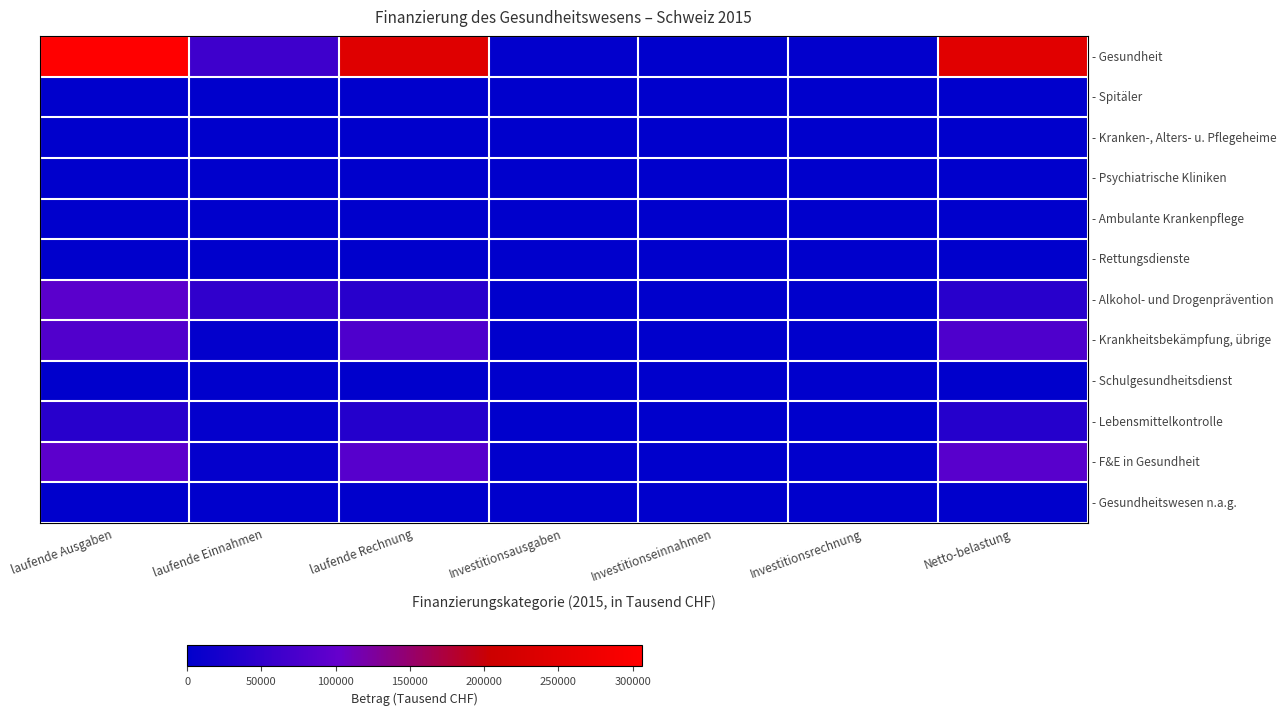

Reading left to right, what are all the values shown in this chart?

- Gesundheit: laufende Ausgaben=306388.9	laufende Einnahmen=62820.3	laufende Rechnung=243568.5	Investitionsausgaben=2536.9	Investitionseinnahmen=31.0	Investitionsrechnung=2505.9	Netto-belastung=246074.4
- Spitäler: laufende Ausgaben=0.0	laufende Einnahmen=0.0	laufende Rechnung=0.0	Investitionsausgaben=0.0	Investitionseinnahmen=0.0	Investitionsrechnung=0.0	Netto-belastung=0.0
- Kranken-, Alters- u. Pflegeheime: laufende Ausgaben=0.0	laufende Einnahmen=0.0	laufende Rechnung=0.0	Investitionsausgaben=0.0	Investitionseinnahmen=0.0	Investitionsrechnung=0.0	Netto-belastung=0.0
- Psychiatrische Kliniken: laufende Ausgaben=0.0	laufende Einnahmen=0.0	laufende Rechnung=0.0	Investitionsausgaben=0.0	Investitionseinnahmen=0.0	Investitionsrechnung=0.0	Netto-belastung=0.0
- Ambulante Krankenpflege: laufende Ausgaben=0.0	laufende Einnahmen=0.0	laufende Rechnung=0.0	Investitionsausgaben=0.0	Investitionseinnahmen=0.0	Investitionsrechnung=0.0	Netto-belastung=0.0
- Rettungsdienste: laufende Ausgaben=0.0	laufende Einnahmen=0.0	laufende Rechnung=0.0	Investitionsausgaben=0.0	Investitionseinnahmen=0.0	Investitionsrechnung=0.0	Netto-belastung=0.0
- Alkohol- und Drogenprävention: laufende Ausgaben=90232.3	laufende Einnahmen=48974.6	laufende Rechnung=41257.6	Investitionsausgaben=0.0	Investitionseinnahmen=0.0	Investitionsrechnung=0.0	Netto-belastung=41257.6
- Krankheitsbekämpfung, übrige: laufende Ausgaben=82037.9	laufende Einnahmen=3966.5	laufende Rechnung=78071.5	Investitionsausgaben=0.0	Investitionseinnahmen=0.0	Investitionsrechnung=0.0	Netto-belastung=78071.5
- Schulgesundheitsdienst: laufende Ausgaben=0.0	laufende Einnahmen=0.0	laufende Rechnung=0.0	Investitionsausgaben=0.0	Investitionseinnahmen=0.0	Investitionsrechnung=0.0	Netto-belastung=0.0
- Lebensmittelkontrolle: laufende Ausgaben=41741.3	laufende Einnahmen=5080.5	laufende Rechnung=36660.8	Investitionsausgaben=624.0	Investitionseinnahmen=0.0	Investitionsrechnung=624.0	Netto-belastung=37284.8
- F&E in Gesundheit: laufende Ausgaben=92340.4	laufende Einnahmen=4798.8	laufende Rechnung=87541.6	Investitionsausgaben=1912.8	Investitionseinnahmen=31.0	Investitionsrechnung=1881.9	Netto-belastung=89423.5
- Gesundheitswesen n.a.g.: laufende Ausgaben=37.0	laufende Einnahmen=0.0	laufende Rechnung=37.0	Investitionsausgaben=0.0	Investitionseinnahmen=0.0	Investitionsrechnung=0.0	Netto-belastung=37.0